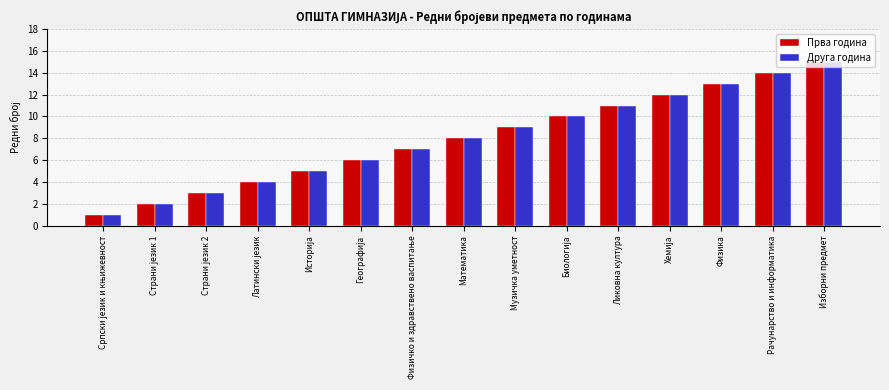

What is the difference between the maximum and second lowest values in the Друга година series?

13